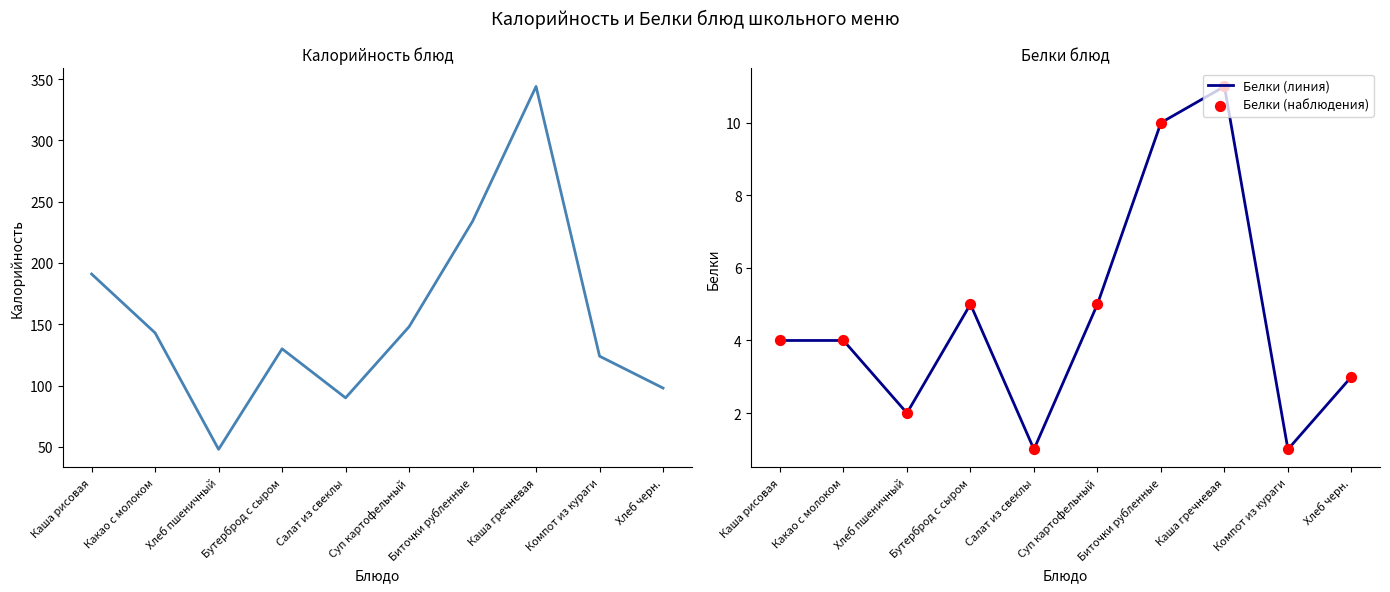

Which series reaches the minimum Y coordinate?

Белки (линия)